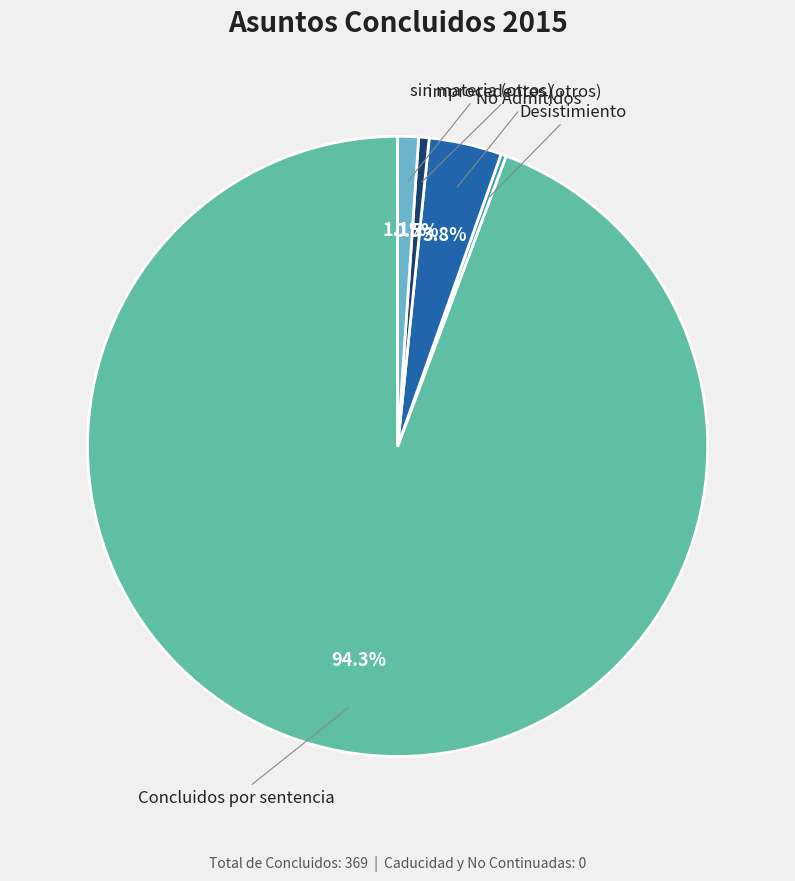

Which slice is the largest?

Concluidos por sentencia